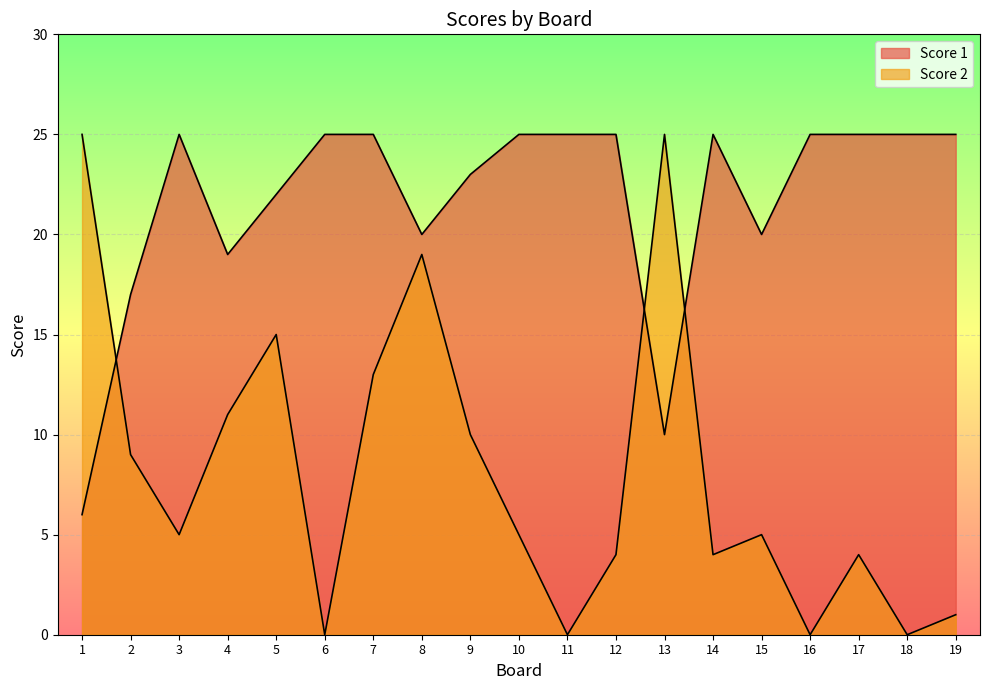

How many lines are shown in the chart?

2